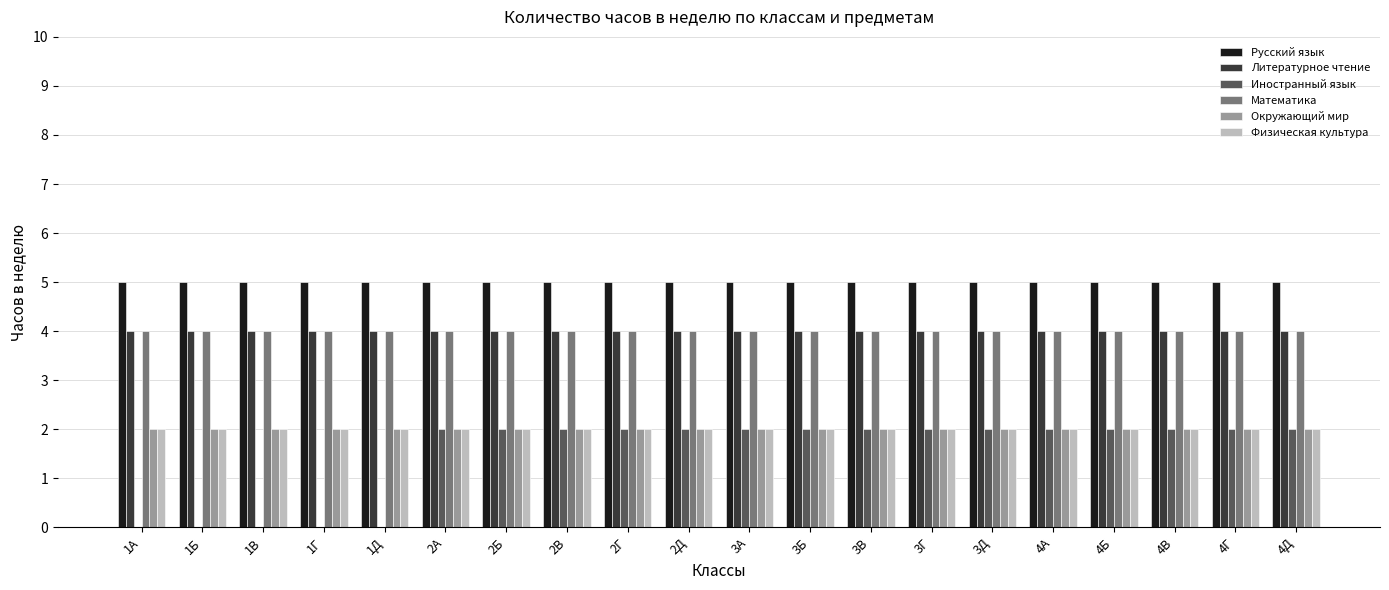

What is the spread (max minus min) of values at 2А?

3